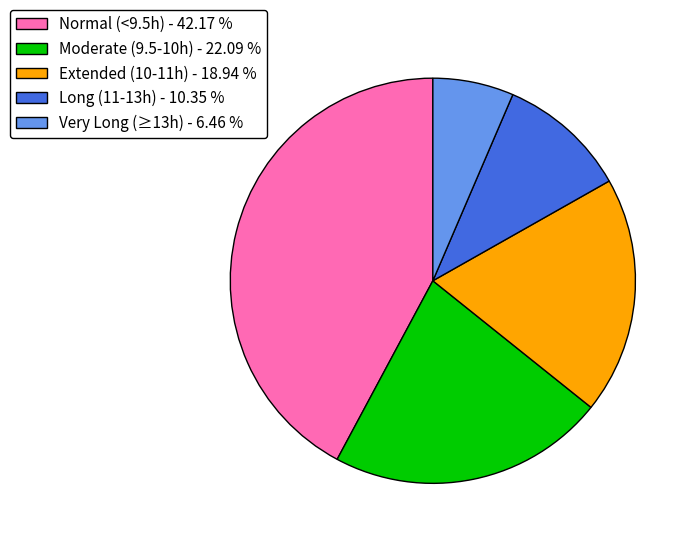

Which slice is the smallest?

Very Long (≥13h) - 6.46 %